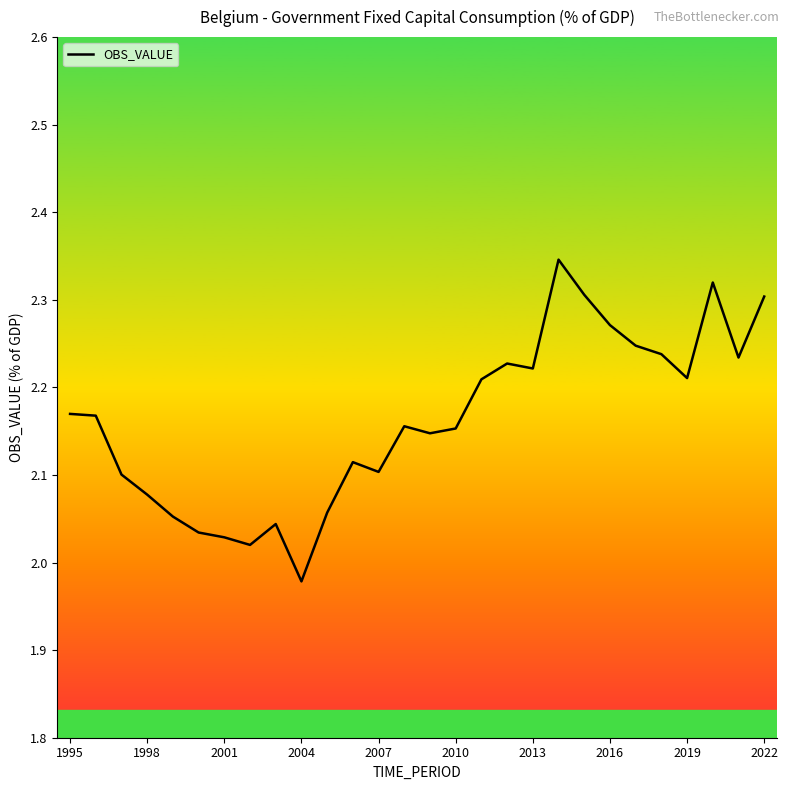

What is the difference between the maximum and minimum values?

0.4